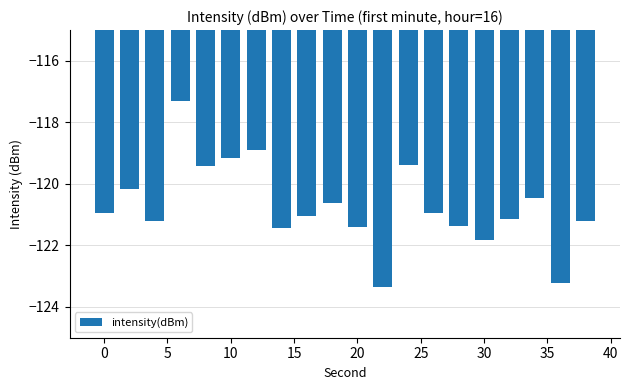

Count the number of data series in this chart.

1